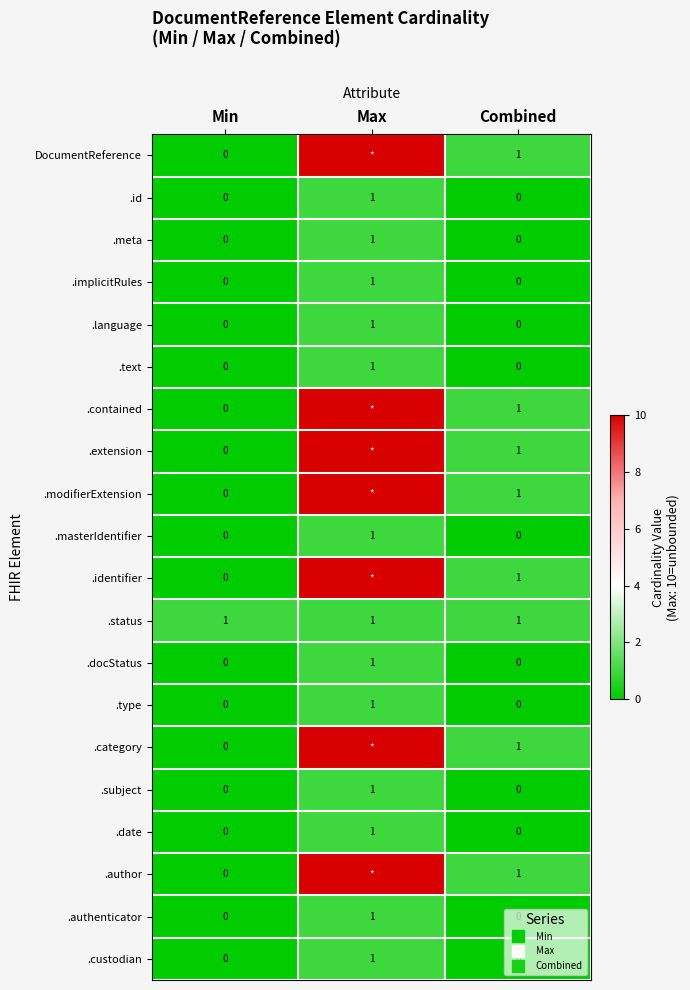

Between Min and Max, which is larger?

Max